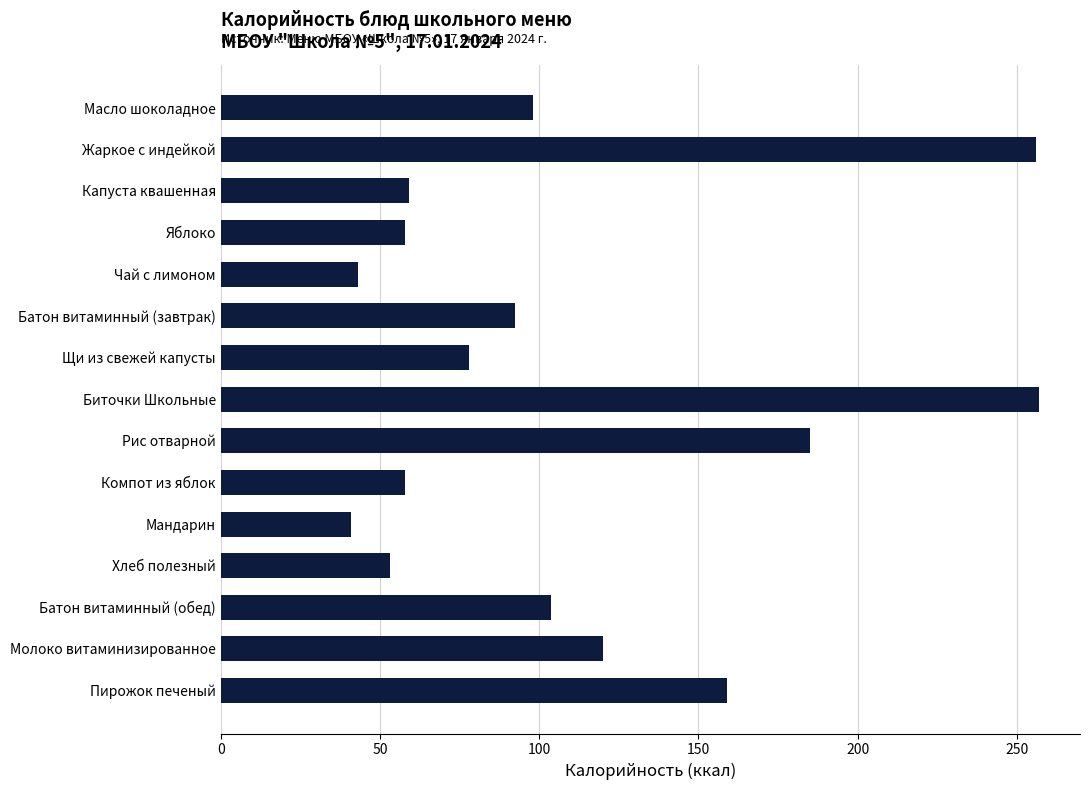

Approximately how many times larger is the value at Молоко витаминизированное compared to Компот из яблок?

2.1